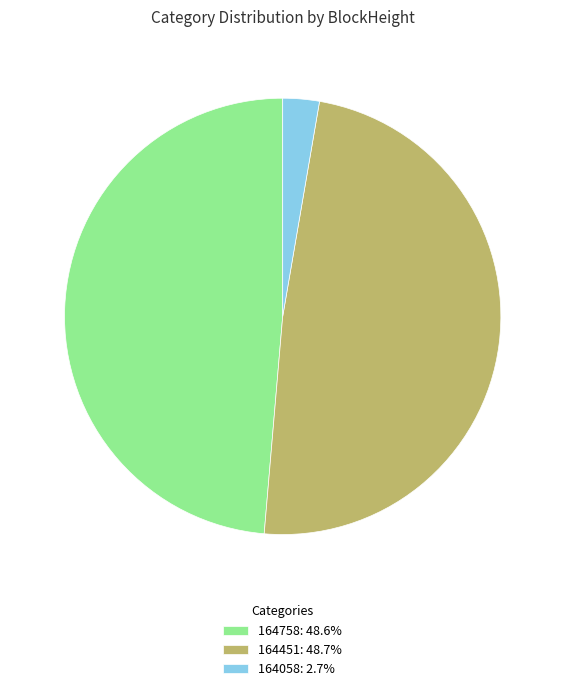

Is there any slice that represents more than half of the pie?

No